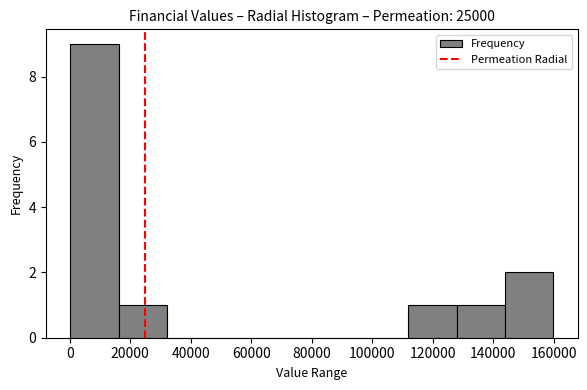

Over which range of the x-axis is the bar tallest?

0 to 16000